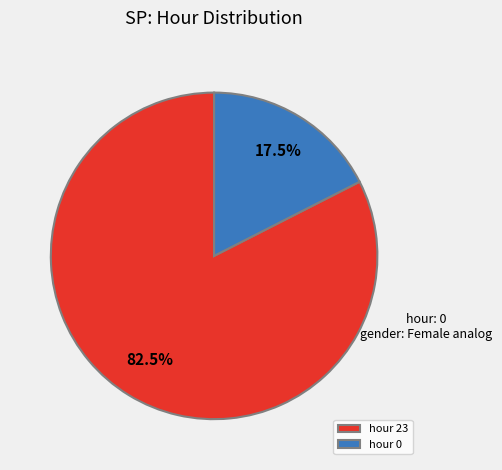

Do hour 0 and hour 23 together represent more than half of the pie?

Yes